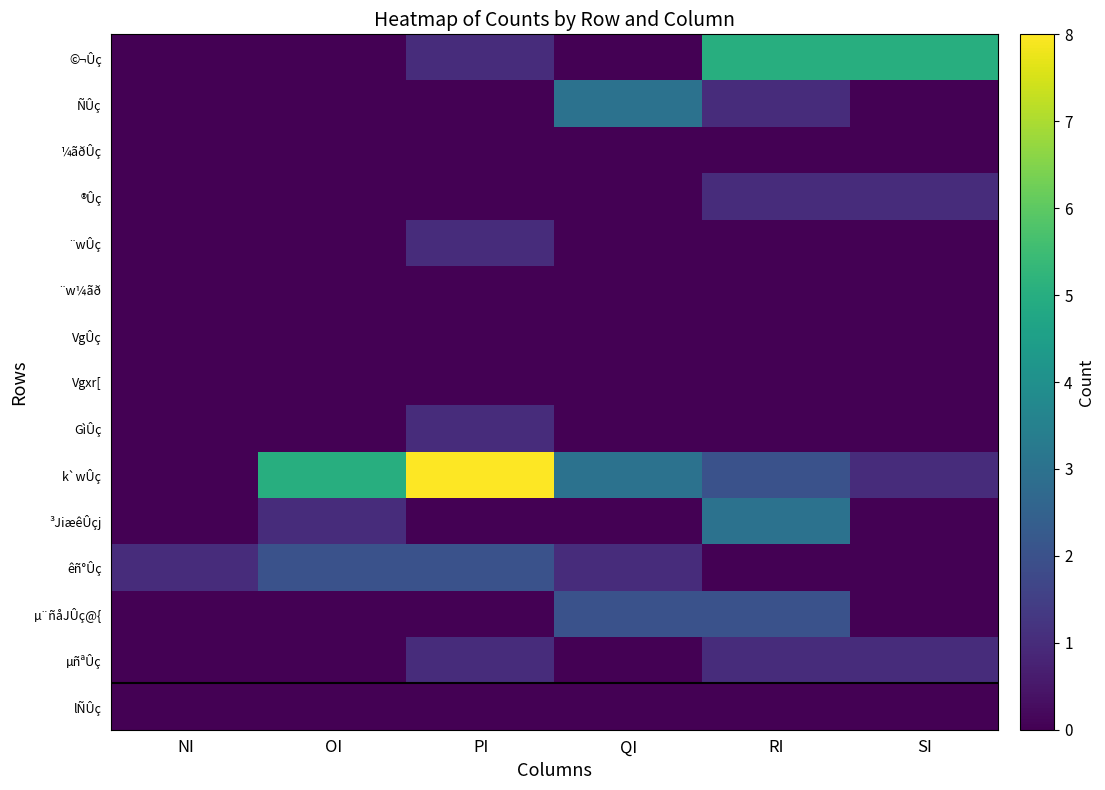

What is the greatest value displayed?

8